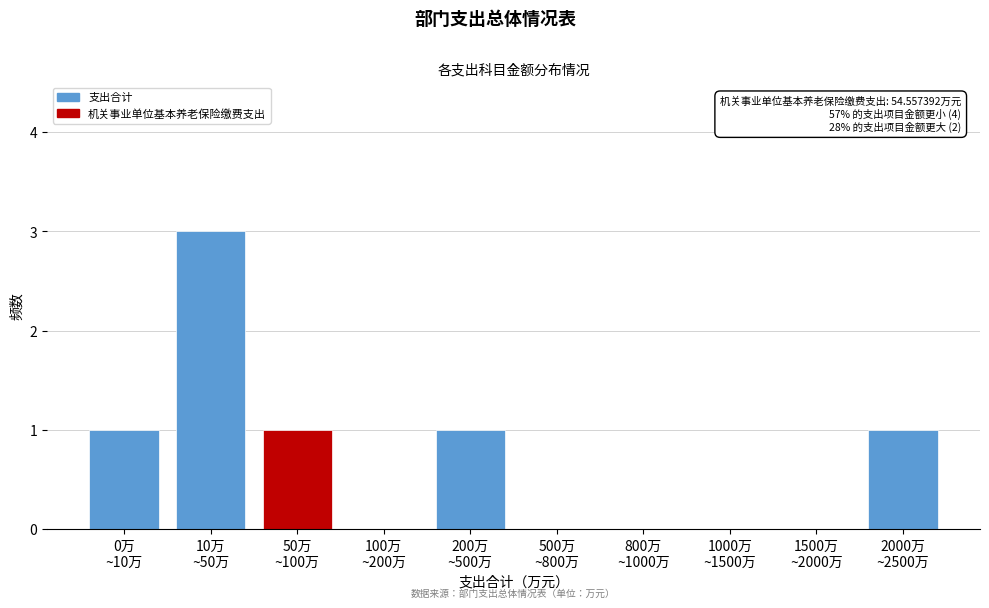

What is the greatest value displayed?

3